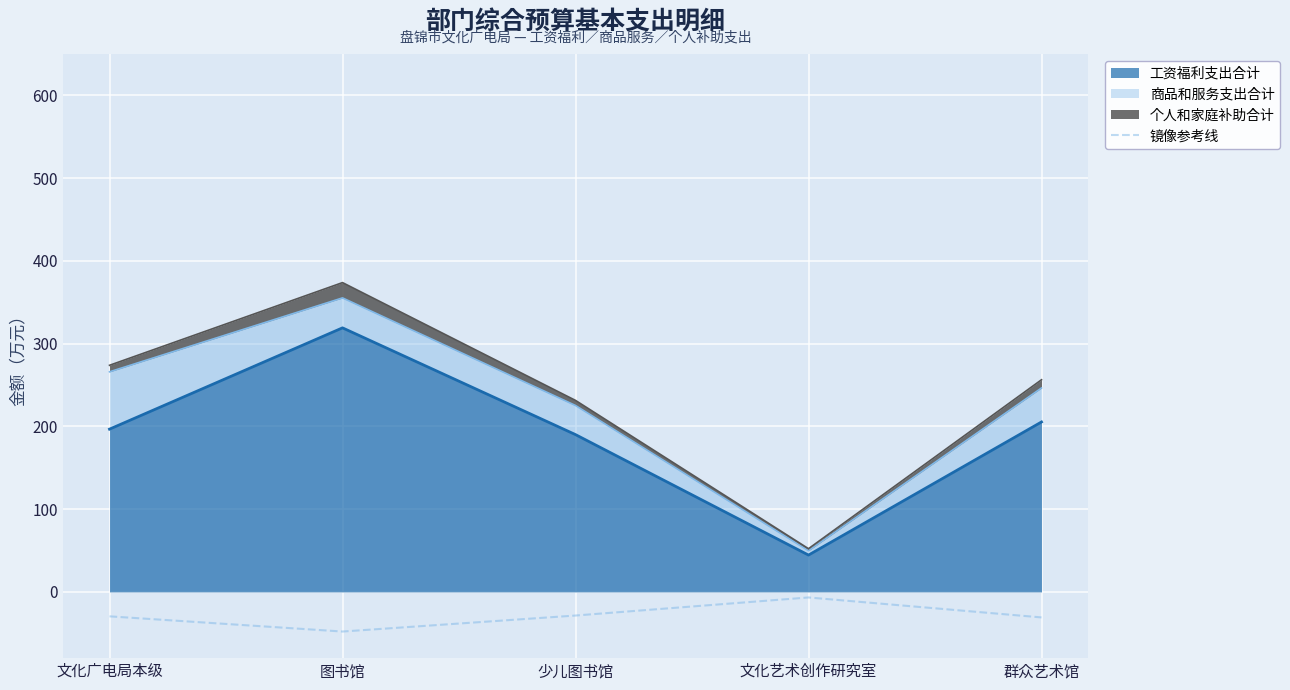

What is the average value?

-28.7